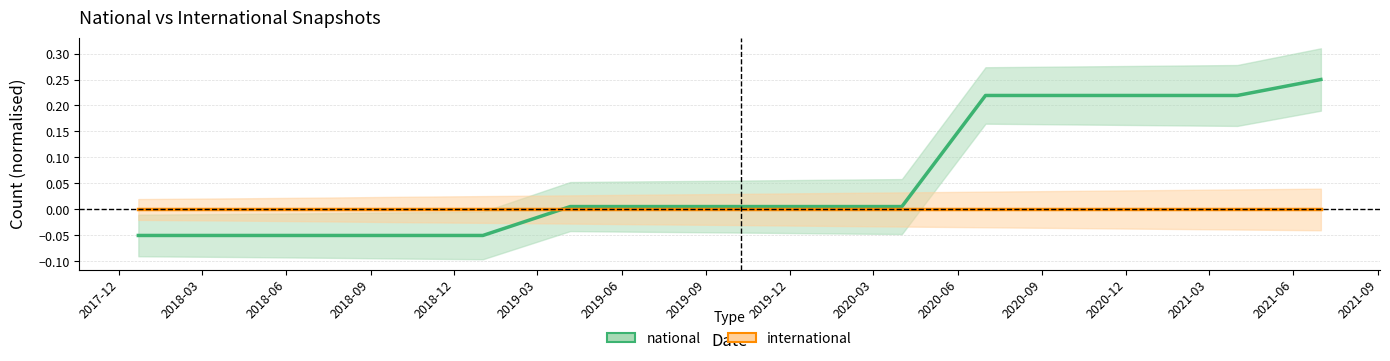

After their last crossing, which series has the higher values: international or national?

national